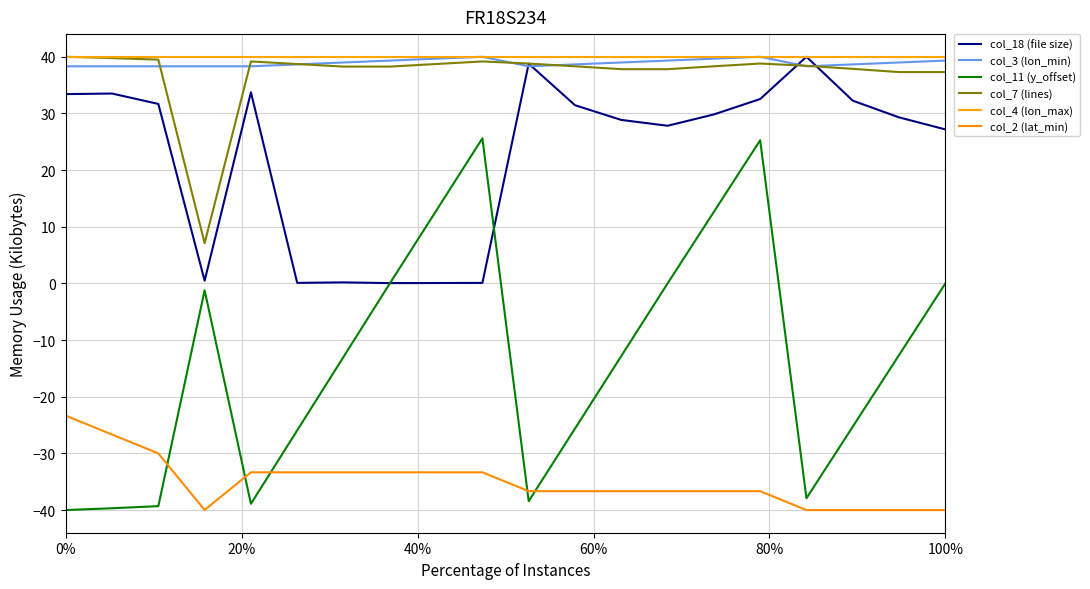

What is the maximum value shown in the chart?

40.0